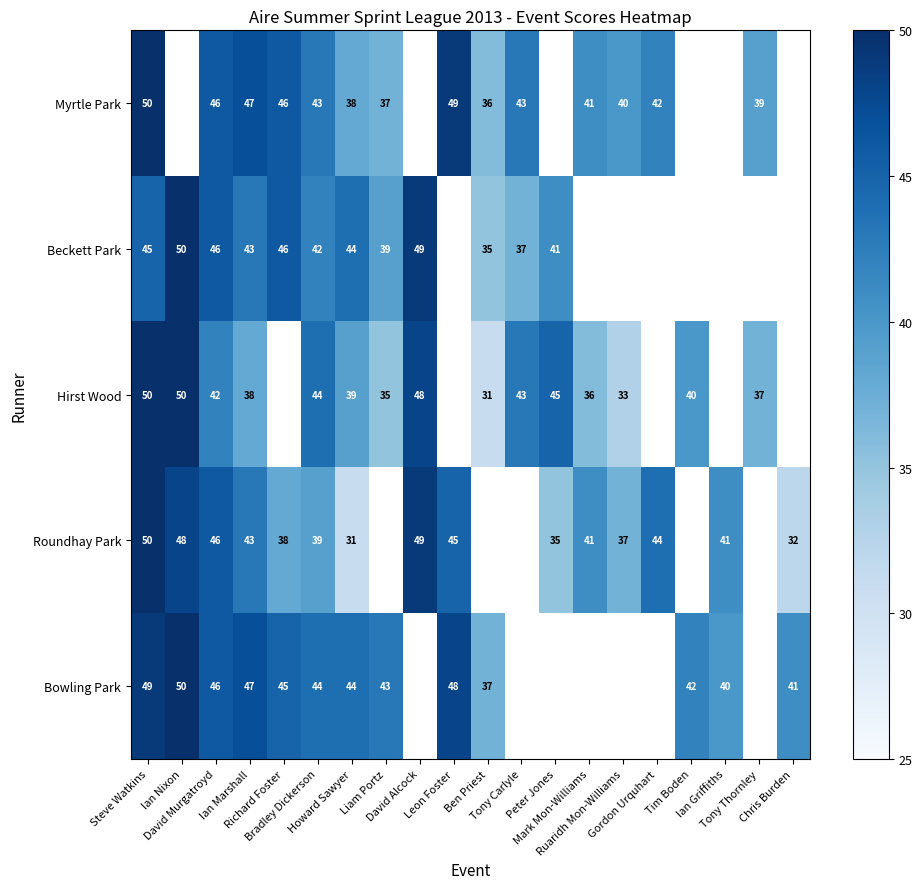

How many data points in Bowling Park are above 48?

2